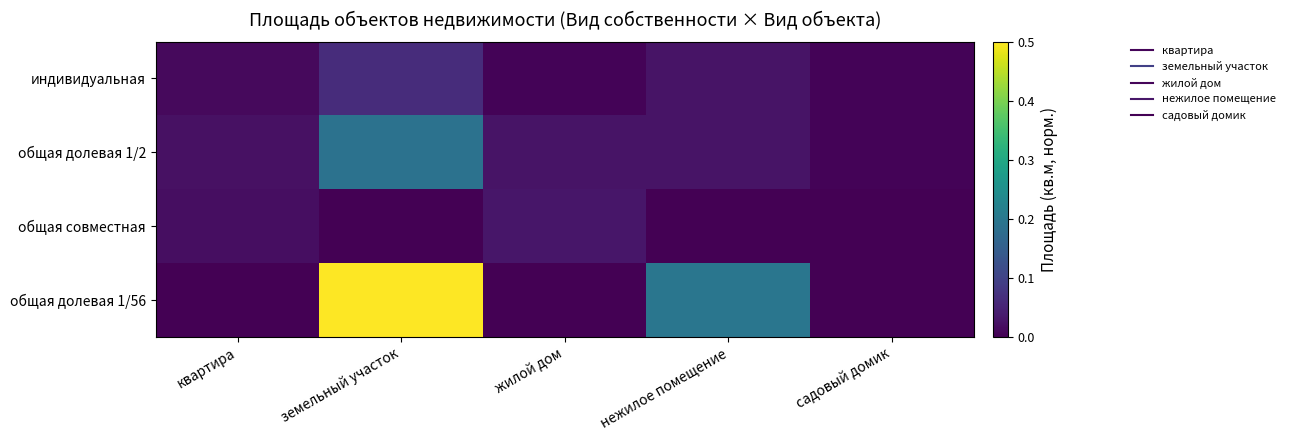

What is the total value across all series at жилой дом?

0.1